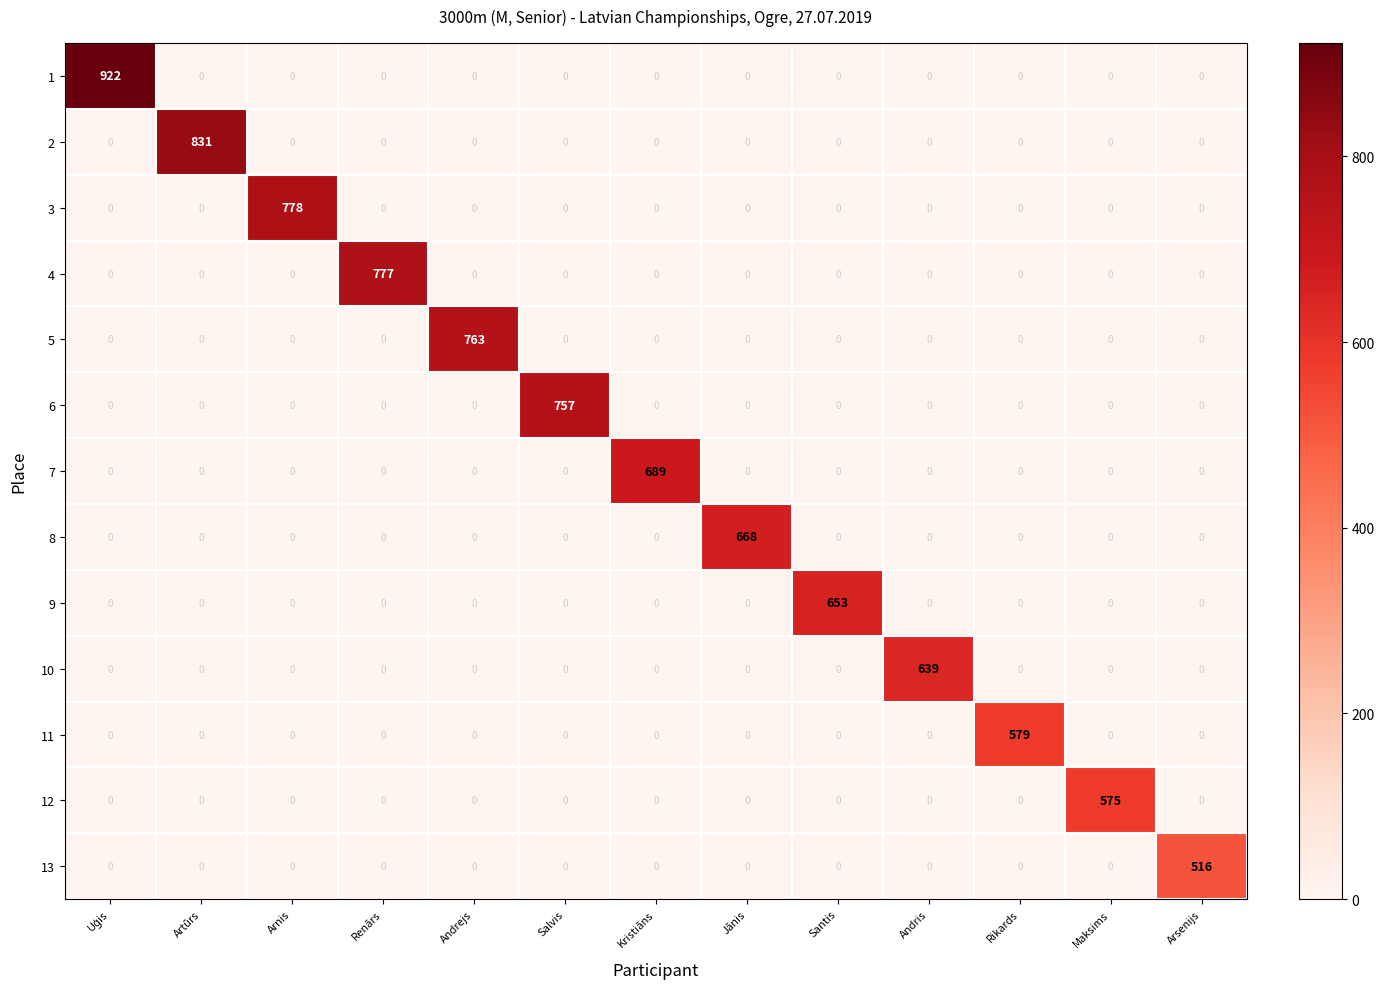

How many distinct data groups are displayed?

13